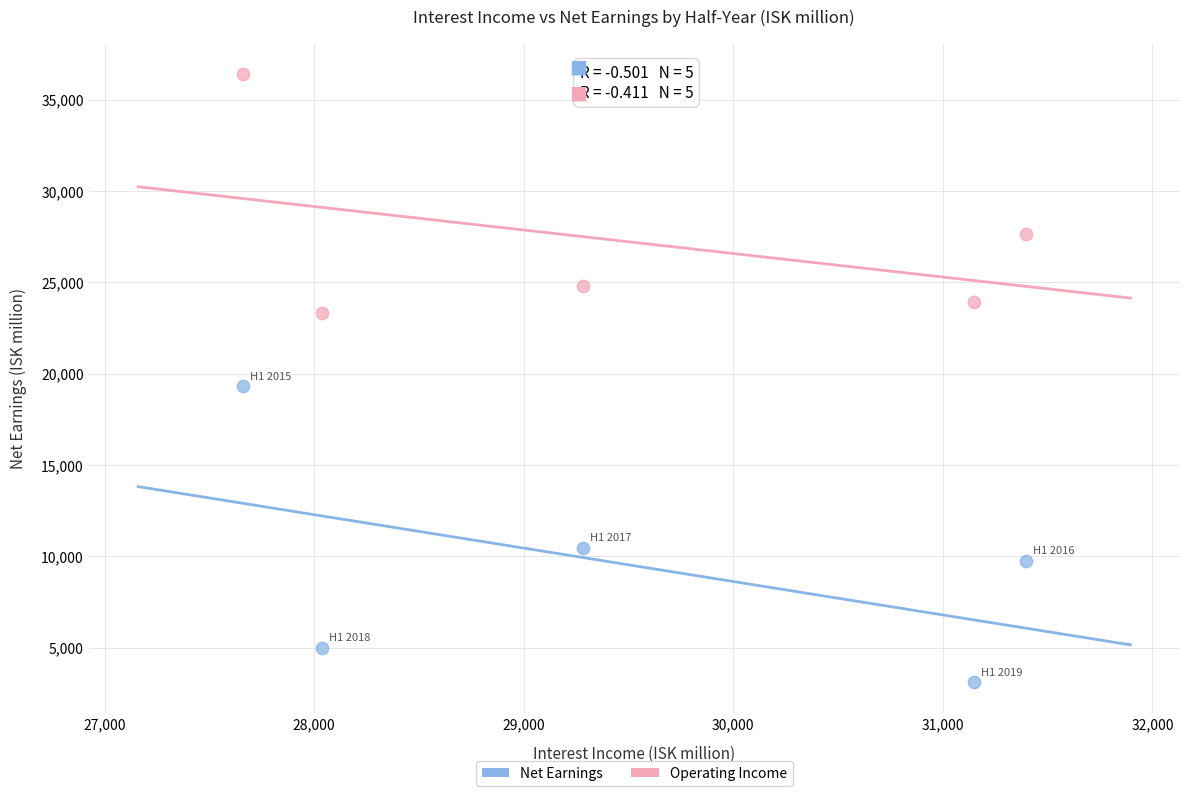

In the Operating Income series, what Y value is closest to 29858?

27639